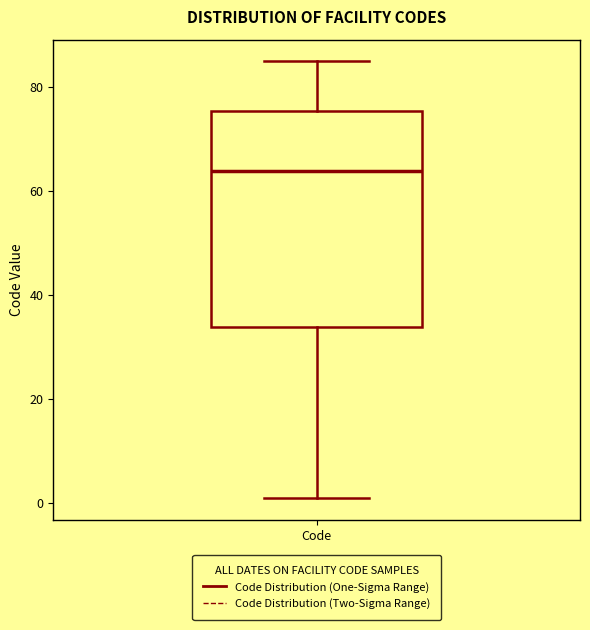

Transcribe this box plot: give where the median line is, the range the box spans, and where the two whiskers end, as read against the y-axis. The values are not printed on the chart, so give them approximately, as read against the axis.

median 64, box 34 to 76, whiskers 2 to 86